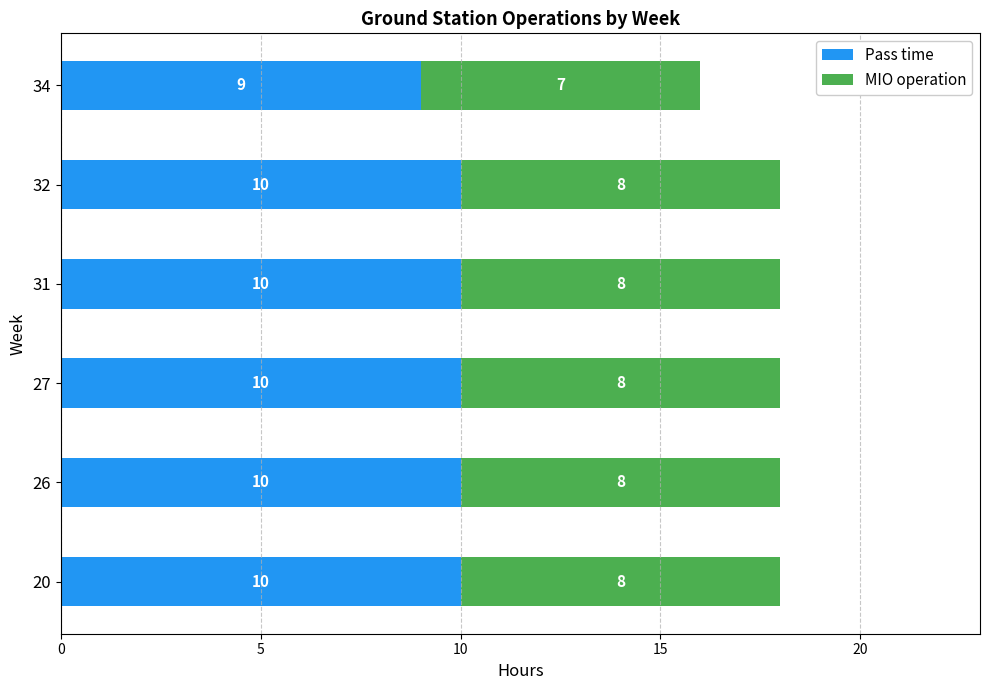

The Pass time series shows 2 at 26. True or false?

False